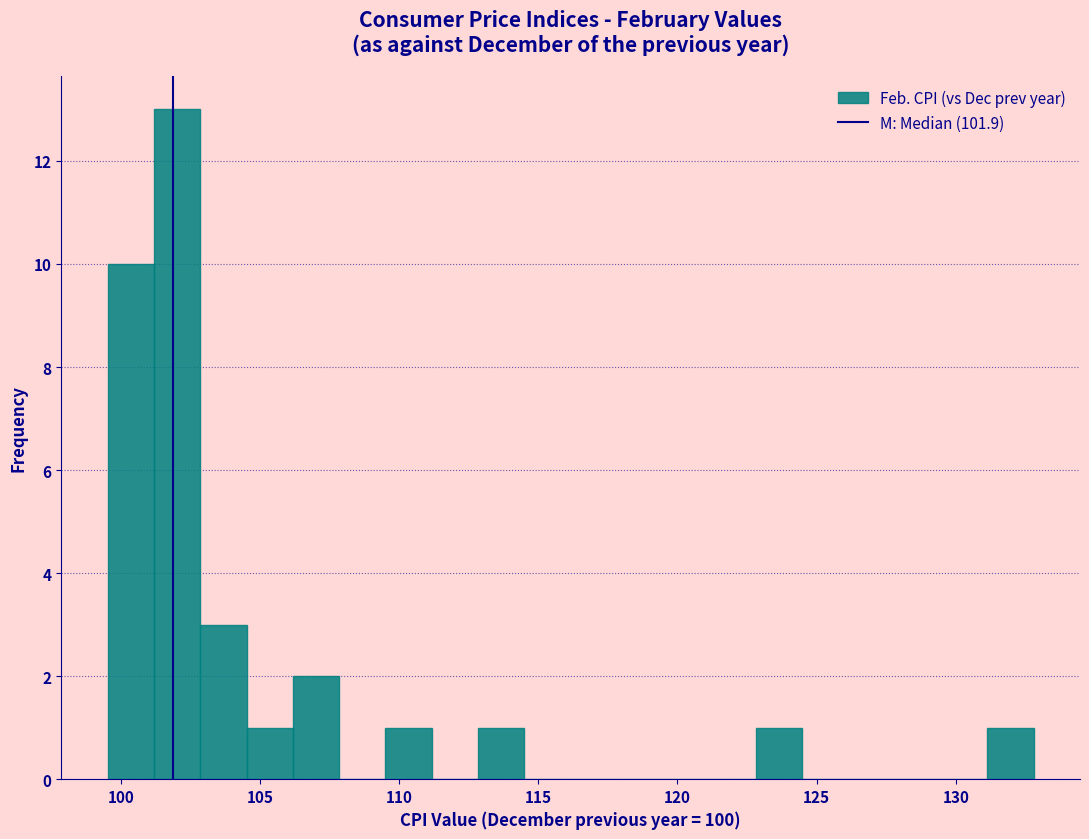

Read against the x-axis, roughly where is the centre of the tallest bar?

102.0